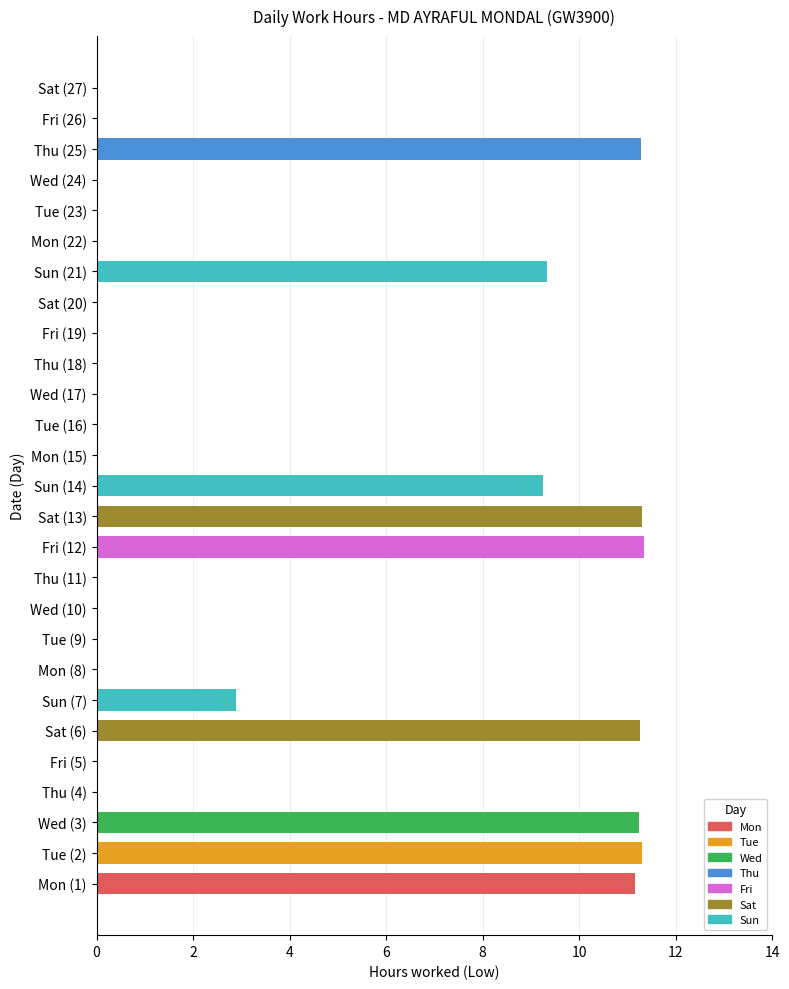

True or false: the data shows 3.4 at Mon (1).

False